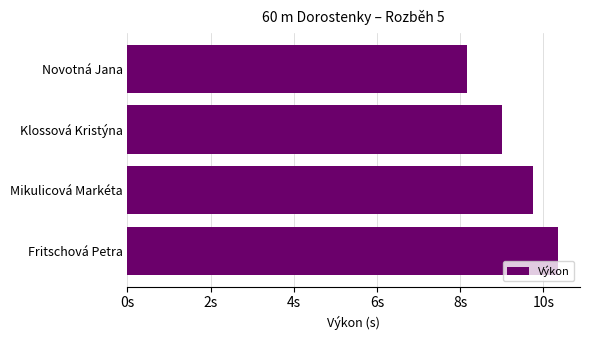

List the labels in order of value, largest first.

Fritschová Petra, Mikulicová Markéta, Klossová Kristýna, Novotná Jana